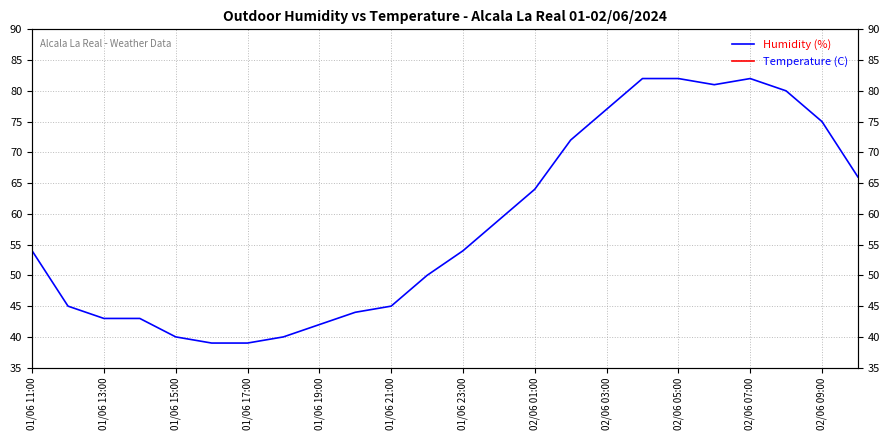

What is the average value of the Humidity (%) series?

58.2